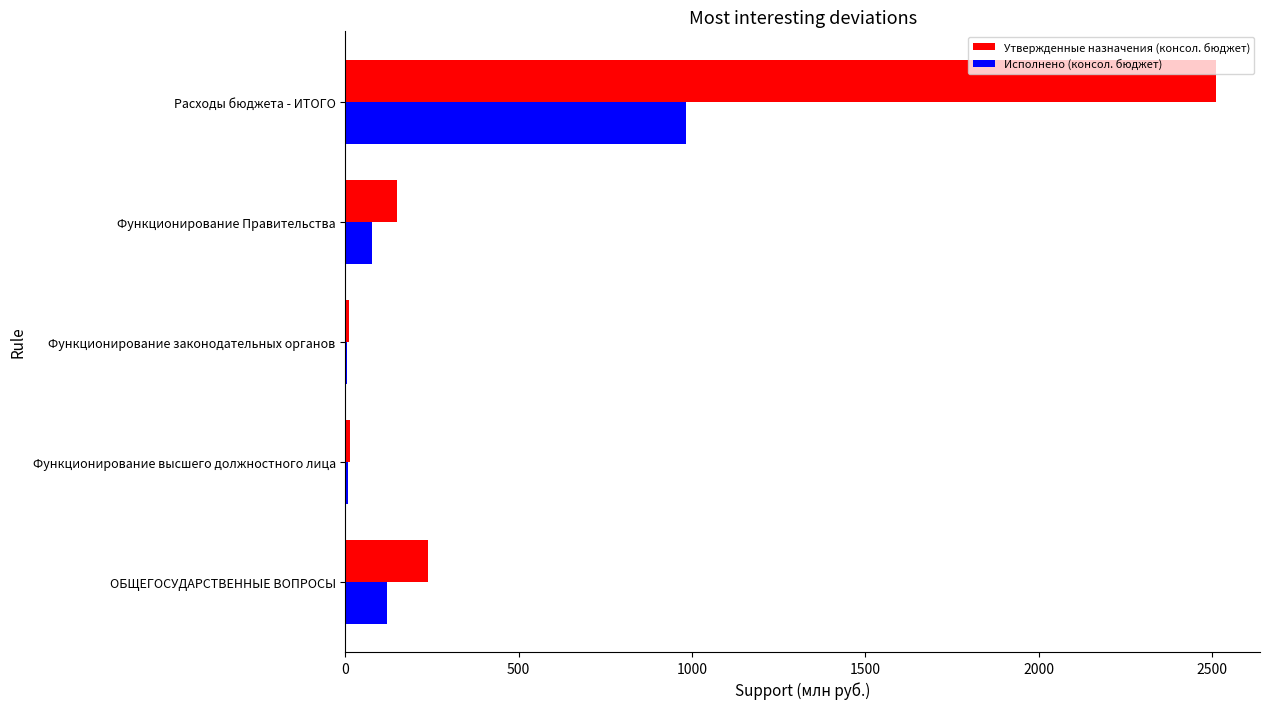

Which category has the highest value across all series?

Расходы бюджета - ИТОГО